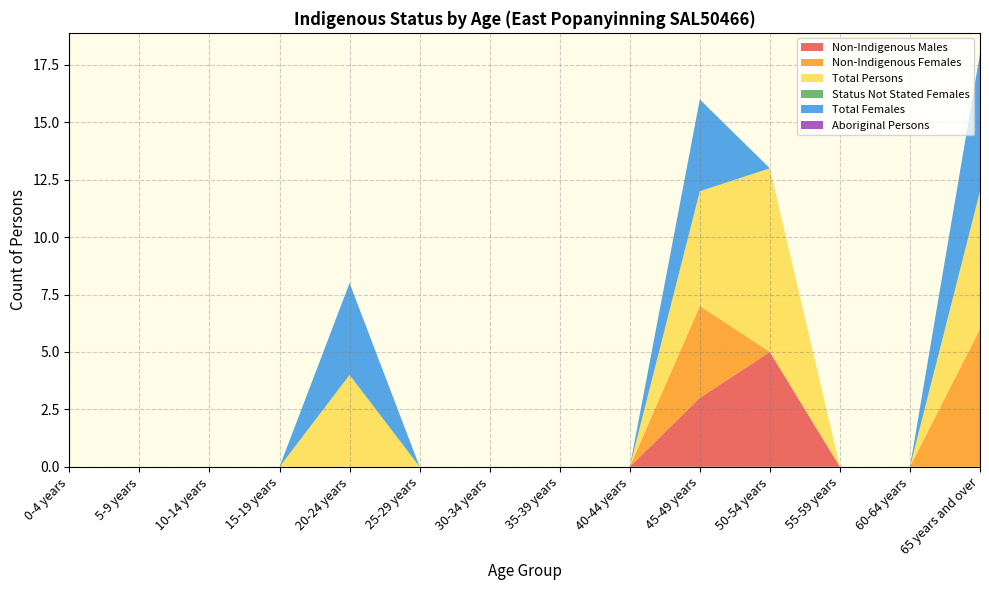

Reading left to right, what are all the values shown in this chart?

Non-Indigenous Males: 0	0	0	0	0	0	0	0	0	3	5	0	0	0
Non-Indigenous Females: 0	0	0	0	0	0	0	0	0	4	0	0	0	6
Total Persons: 0	0	0	0	4	0	0	0	0	5	8	0	0	6
Status Not Stated Females: 0	0	0	0	0	0	0	0	0	0	0	0	0	0
Total Females: 0	0	0	0	4	0	0	0	0	4	0	0	0	6
Aboriginal Persons: 0	0	0	0	0	0	0	0	0	0	0	0	0	0